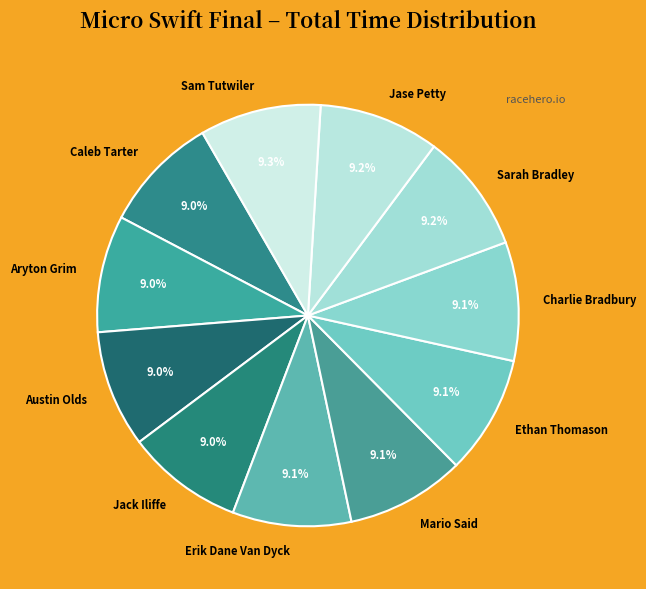

Combined, what portion of the pie is Ethan Thomason and Sarah Bradley?

18.3%